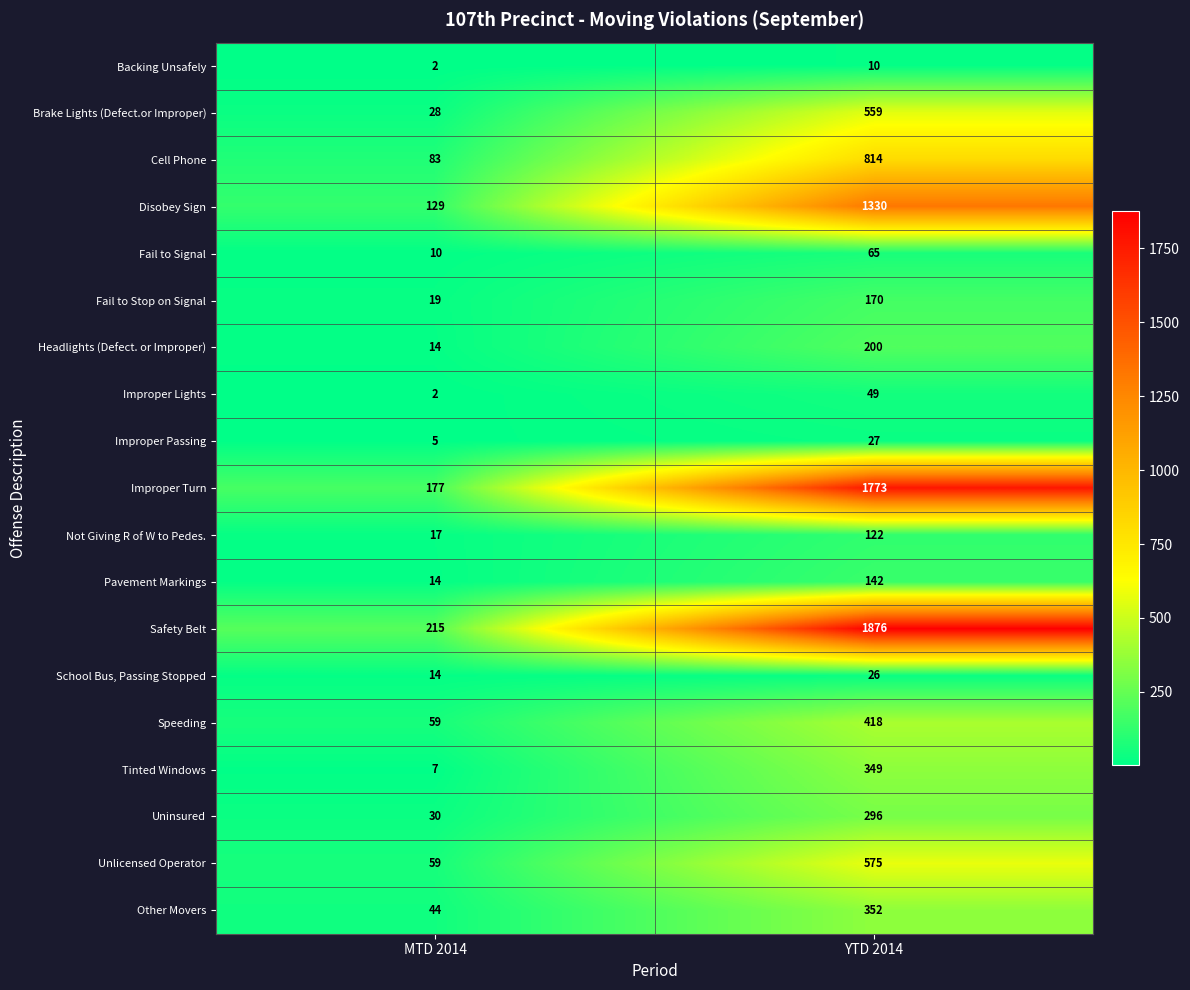

The Tinted Windows series shows 10 at MTD 2014. True or false?

False